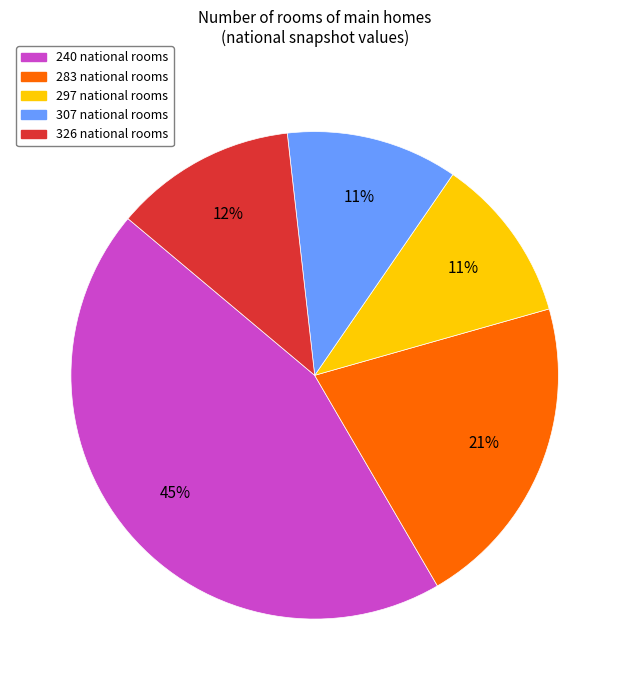

Which category has the biggest portion of the pie?

240 national rooms